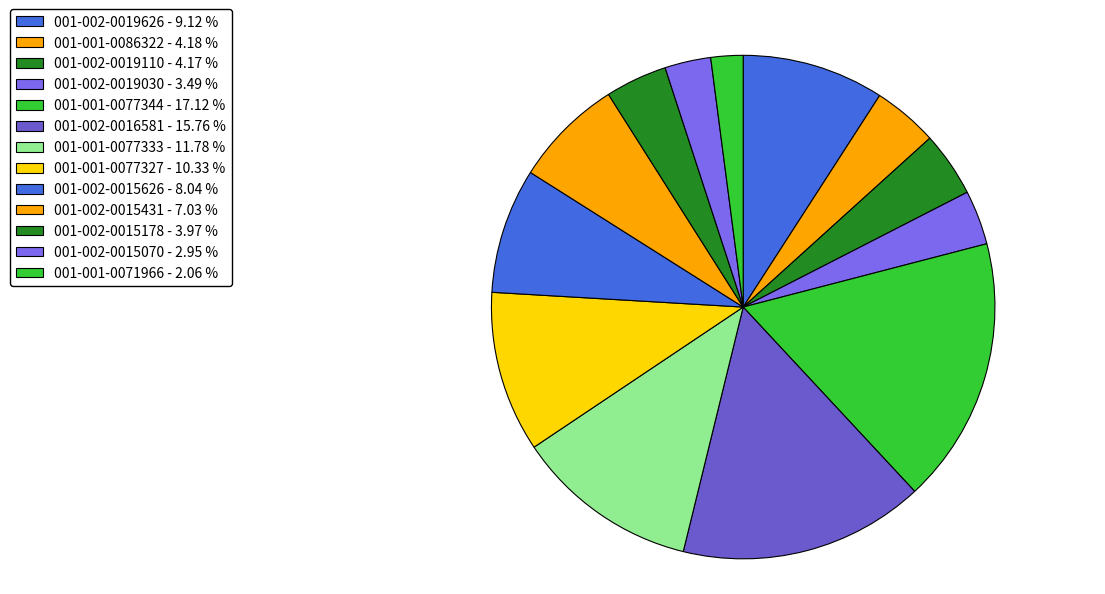

What percentage do 001-001-0077333 and 001-001-0077327 together represent?

22.1%